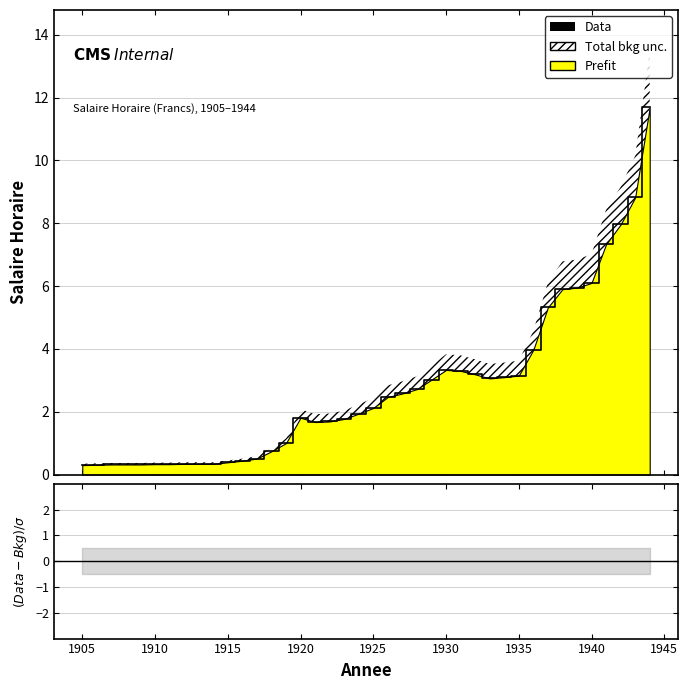

What is the maximum value shown in the chart?

11.7